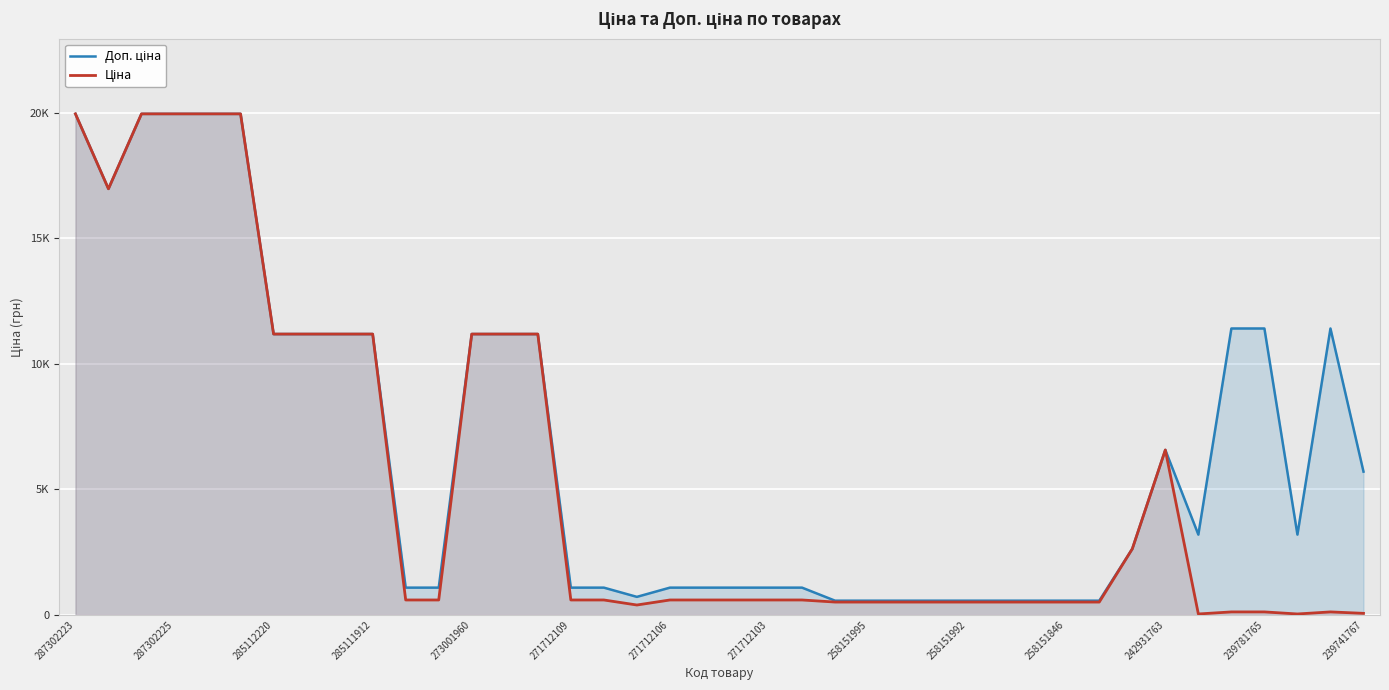

True or false: Ціна and Доп. ціна intersect in this chart.

False